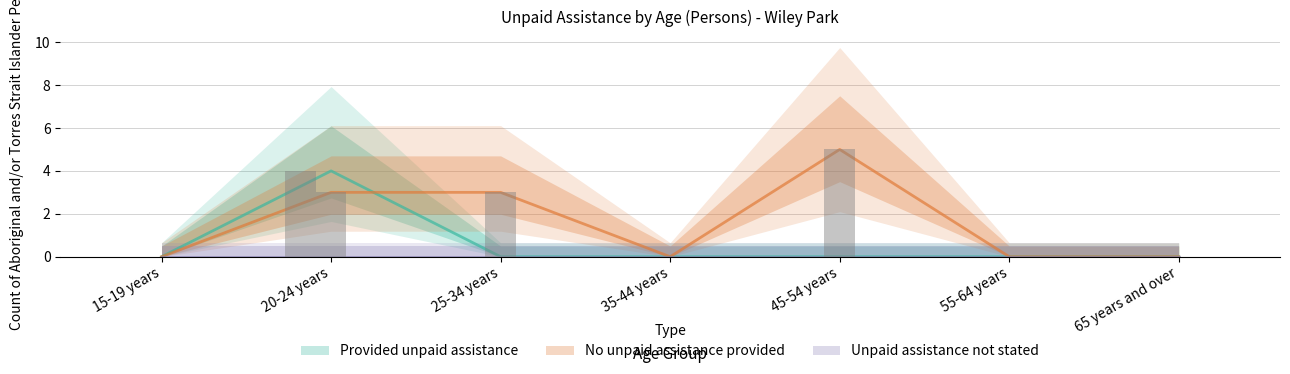

Which series changed the most between 45-54 years and 65 years and over?

No unpaid assistance provided